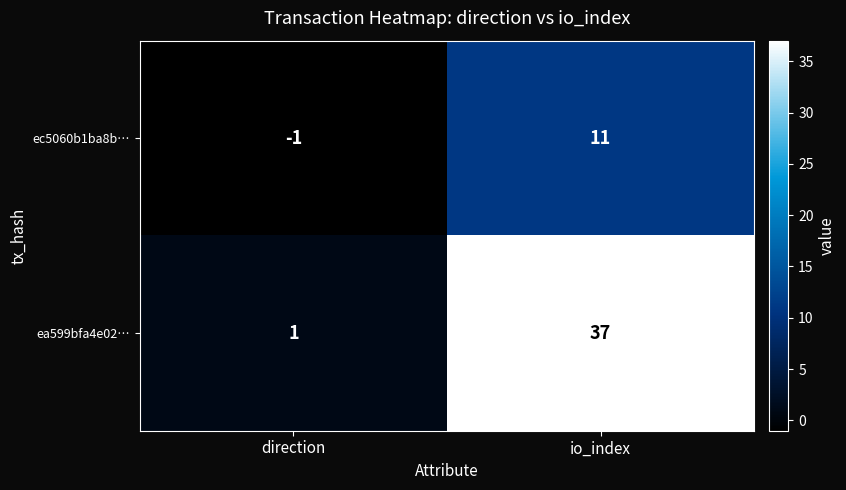

True or false: ec5060b1ba8b… has a value of 0 at direction.

False